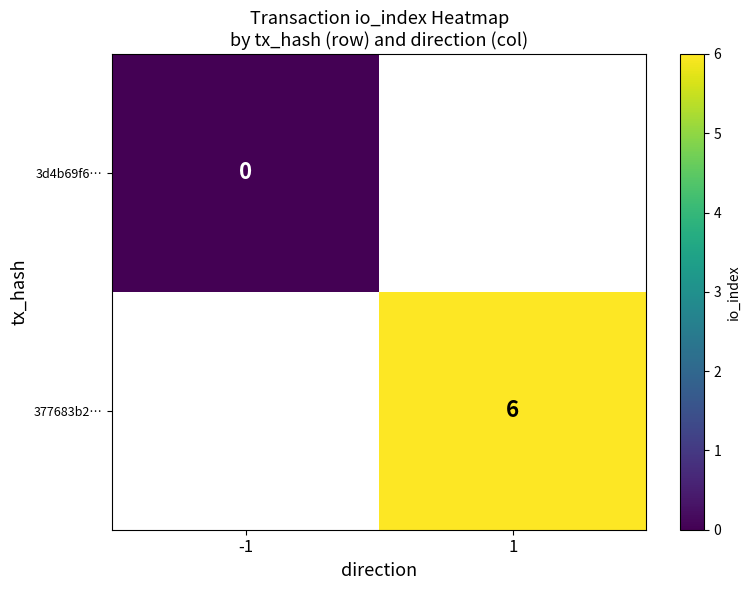

True or false: 377683b2… has a value of 6 at 1.

True